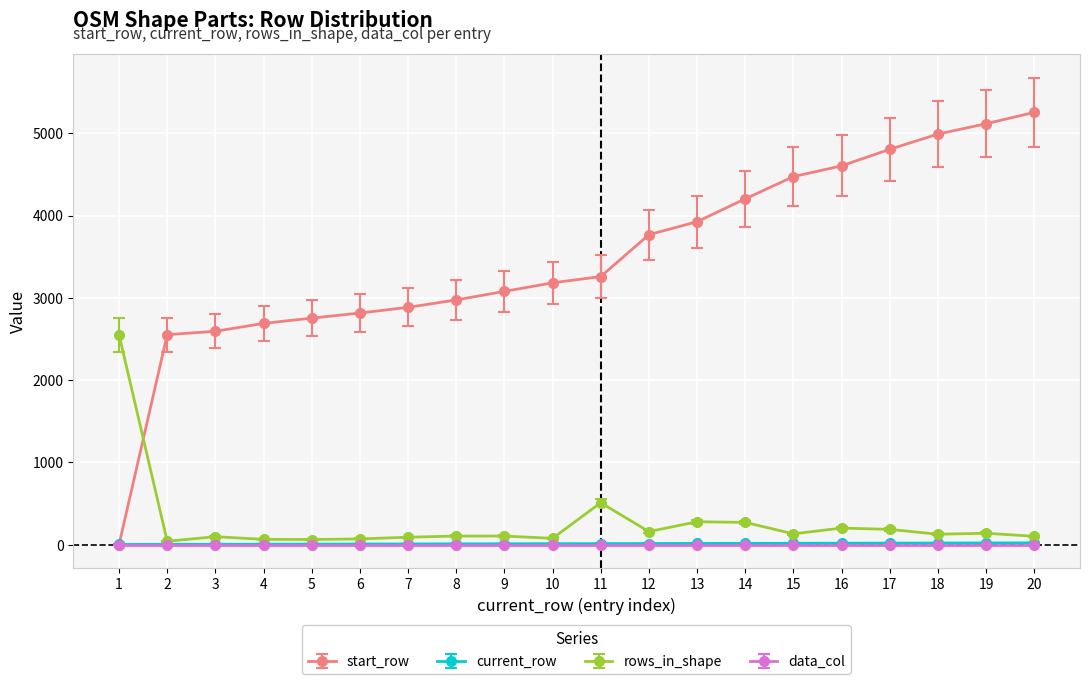

Which series has the largest total across all categories?

start_row